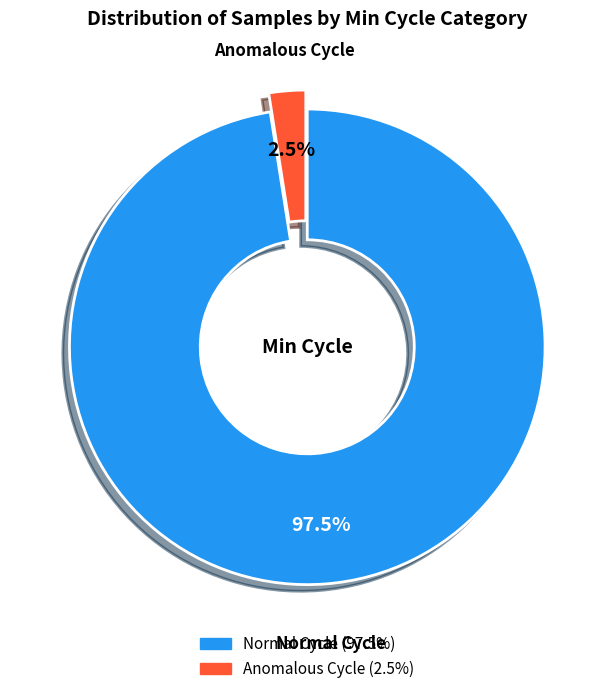

How many segments does this pie chart have?

2